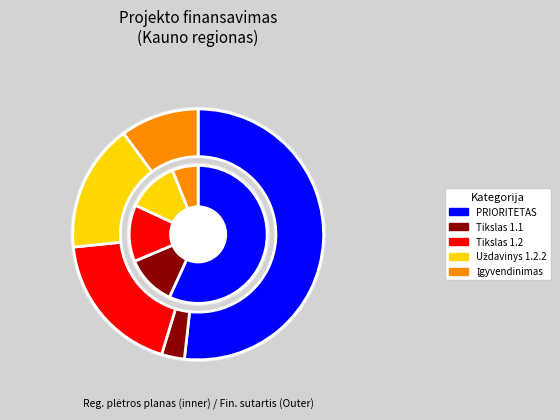

Which category has the biggest portion of the pie?

1. PRIORITETAS